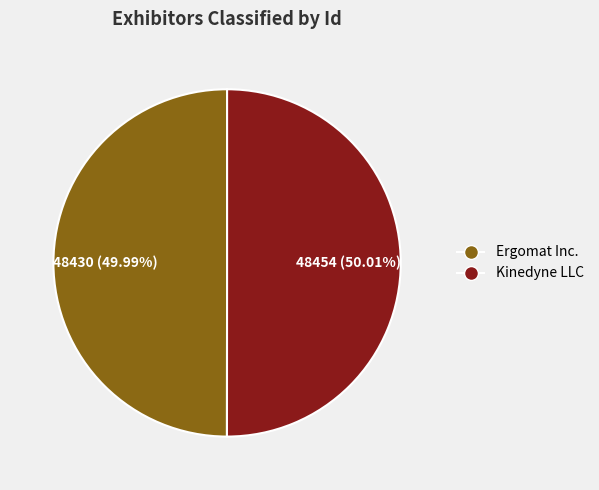

Do Ergomat Inc. and Kinedyne LLC together represent more than half of the pie?

Yes